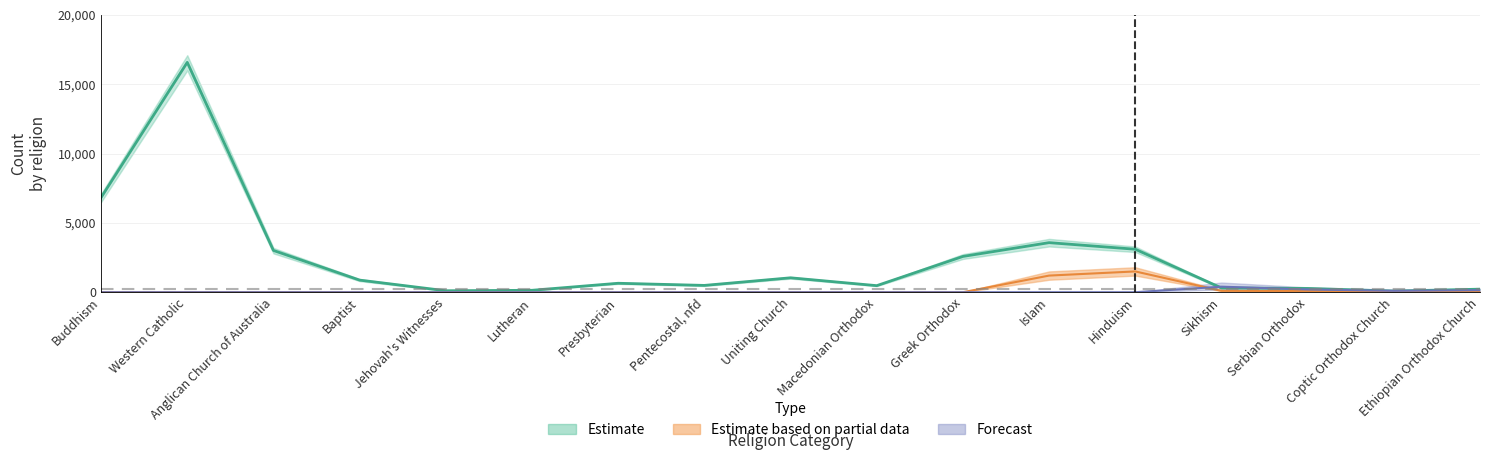

What position from the left is Presbyterian?

7